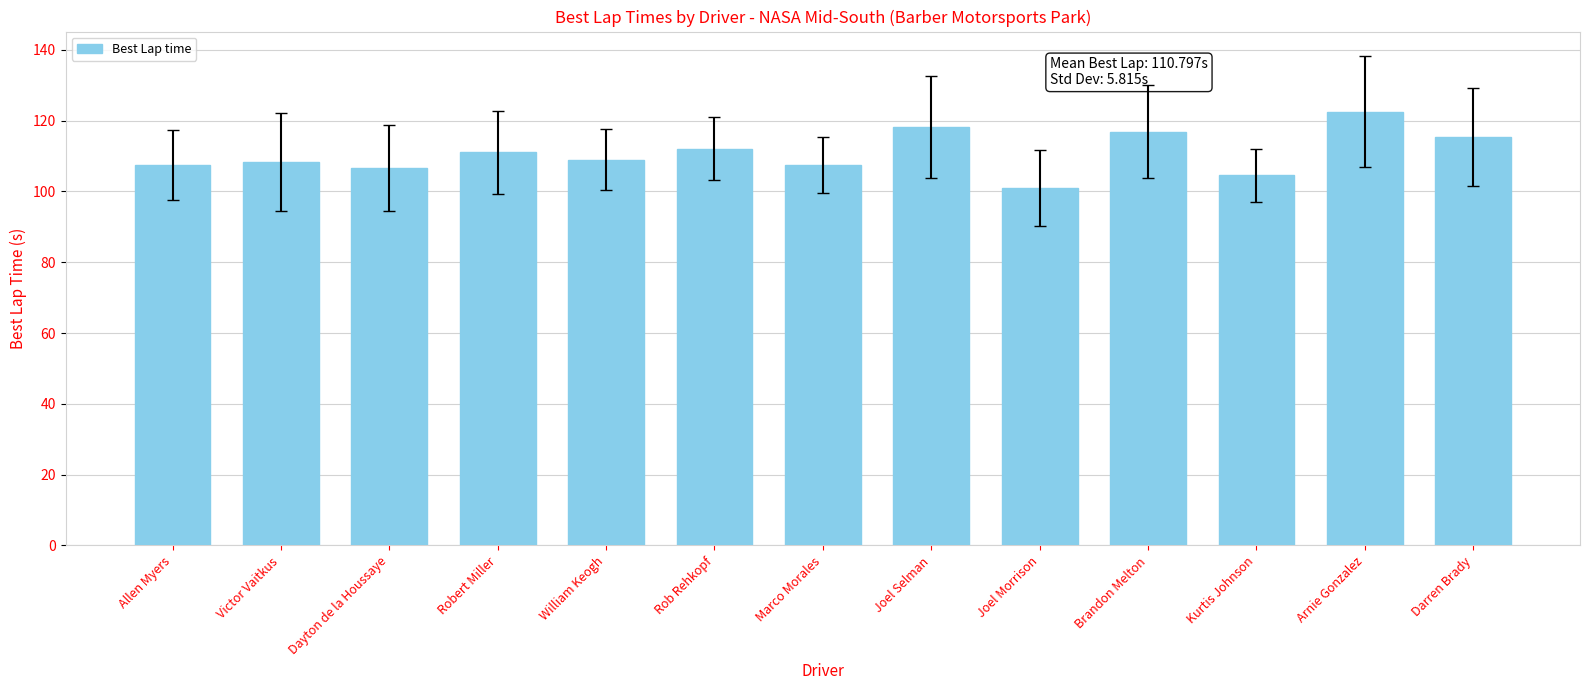

The value at William Keogh is 62.0. True or false?

False